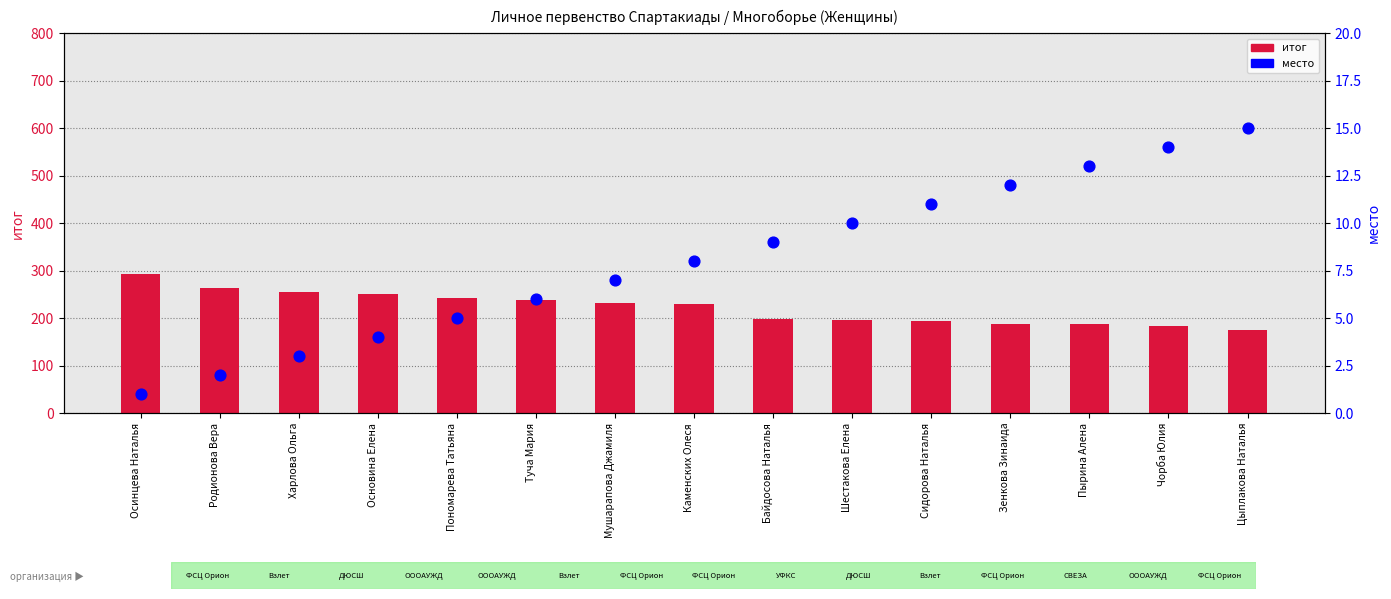

Which series has the largest Y range (max minus min)?

итог